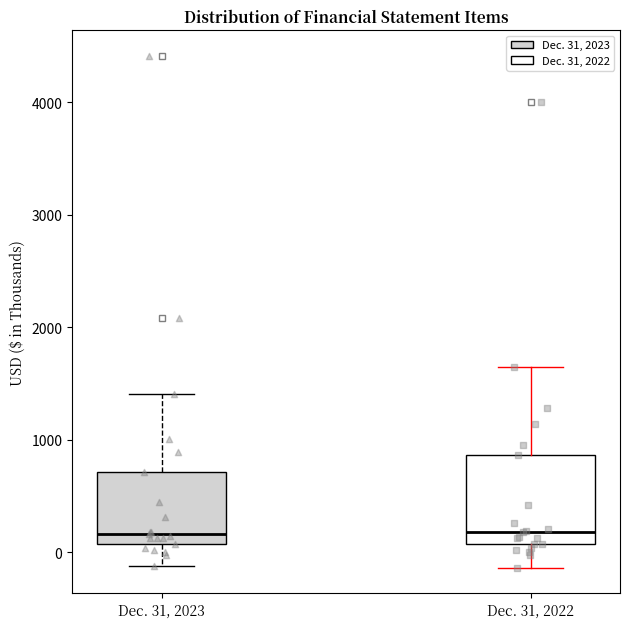

Reading left to right, transcribe this box plot: for each box, give where its median line is, the range the box spans, and where its two whiskers end, as read against the y-axis. The values are not printed on the chart, so give them approximately, as read against the axis.

Dec. 31, 2023: median 200, box 100 to 700, whiskers -100 to 1400
Dec. 31, 2022: median 200, box 100 to 900, whiskers -100 to 1600